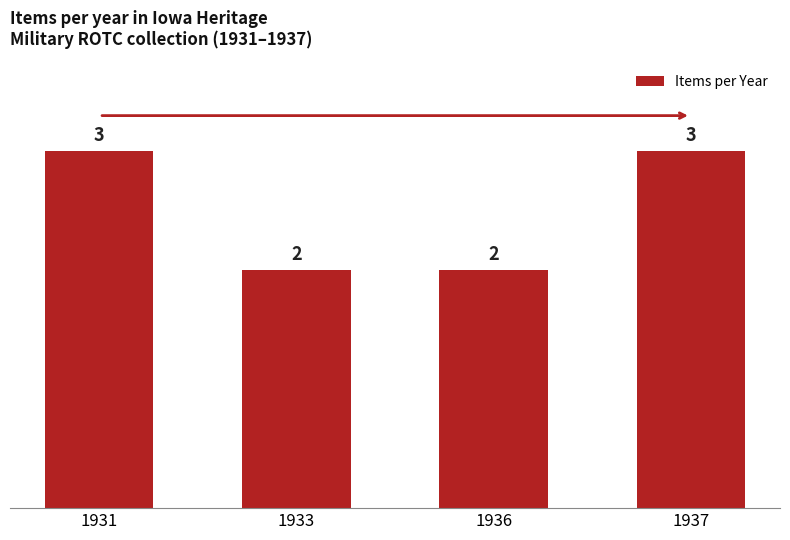

What is the greatest value displayed?

3